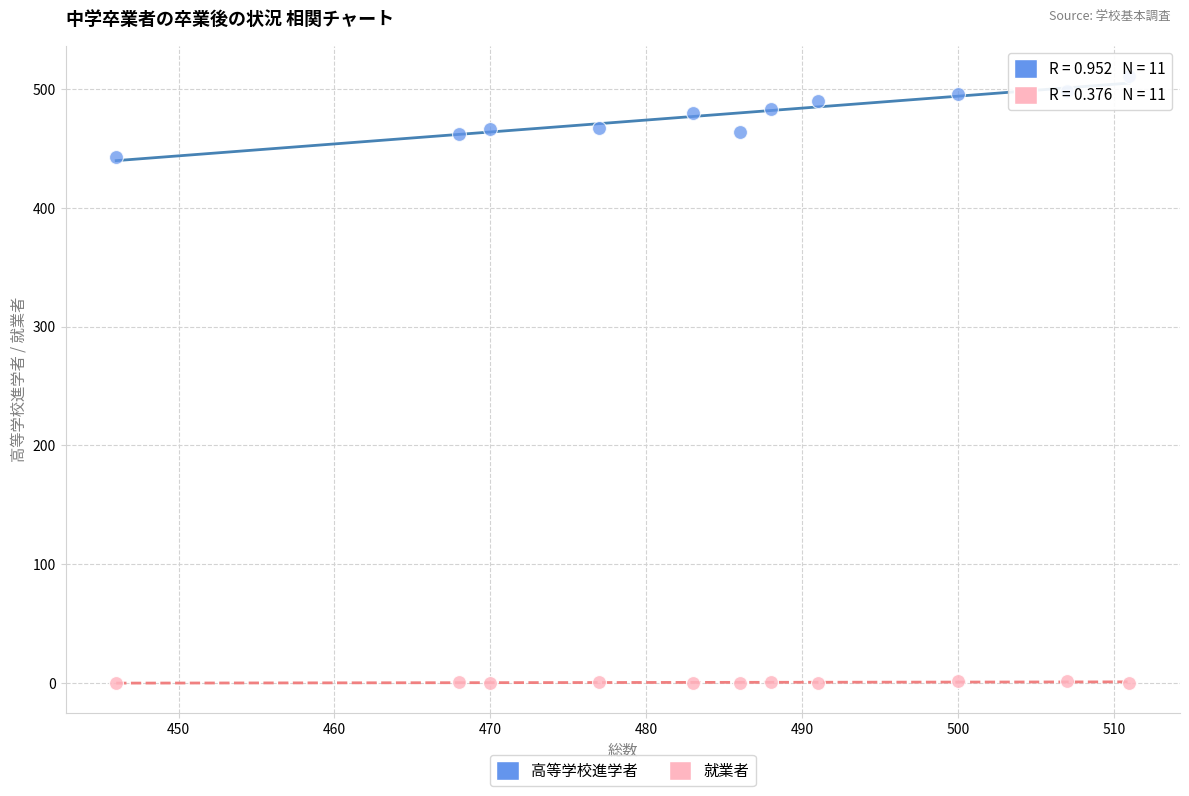

Across all series, what Y value is closest to 255?

443